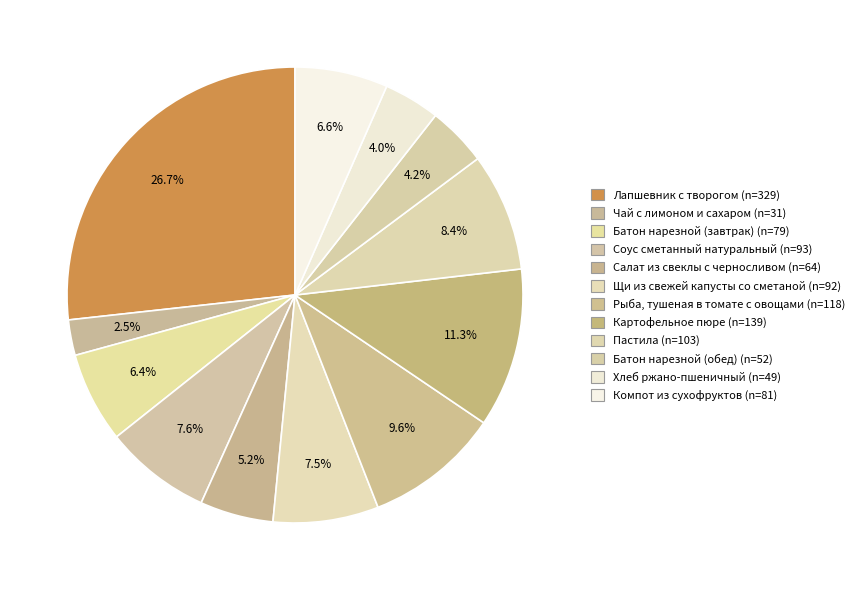

Is it true that Картофельное пюре is 11% of the pie?

True